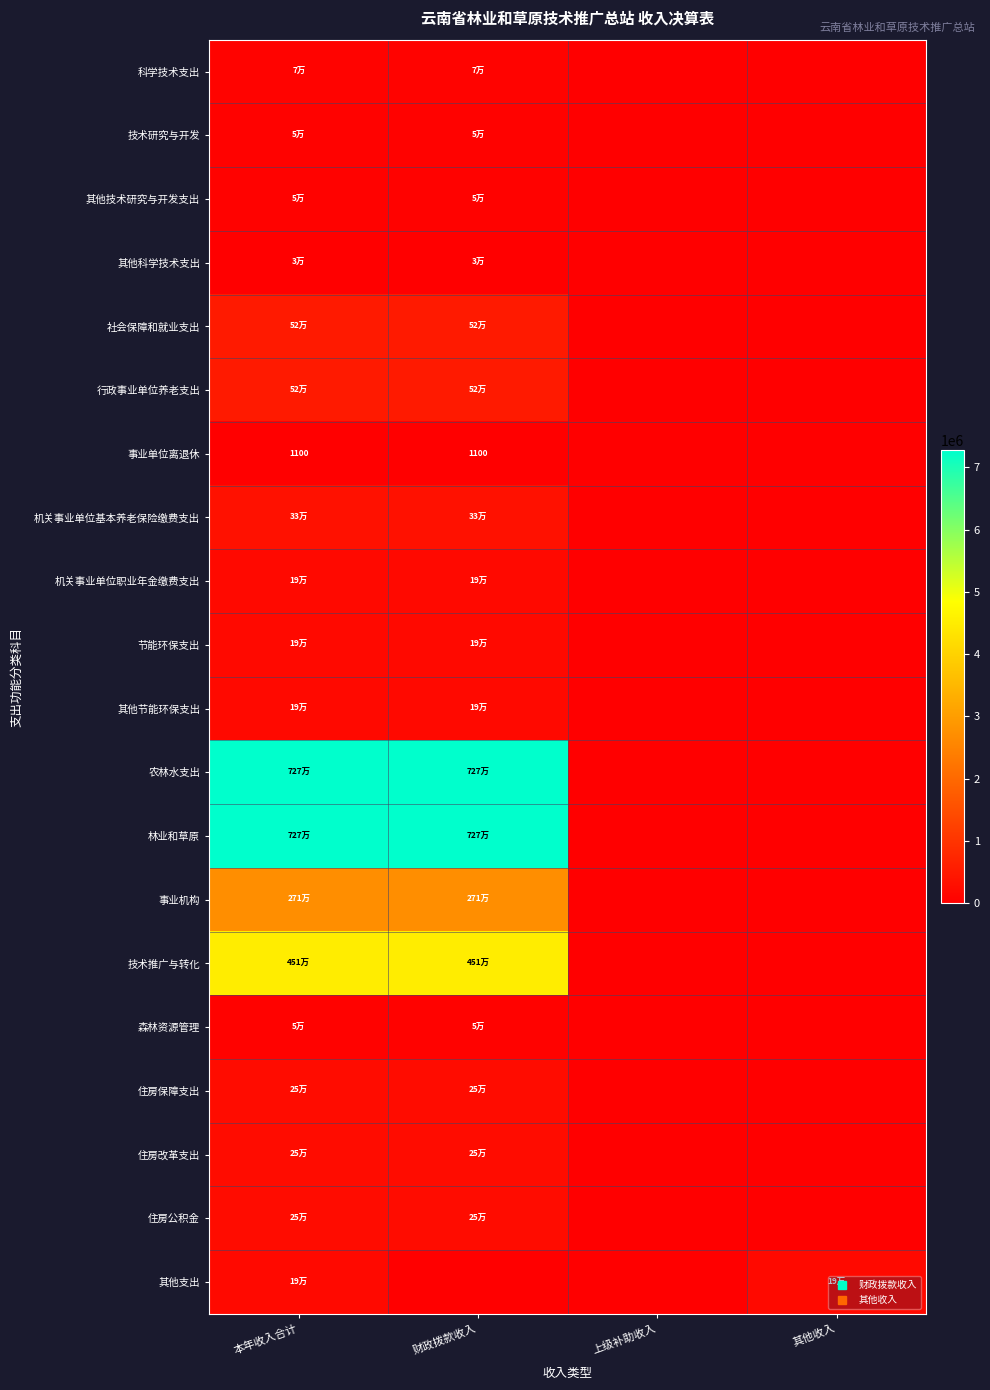

The 住房公积金 series shows 412781.3 at 财政拨款收入. True or false?

False